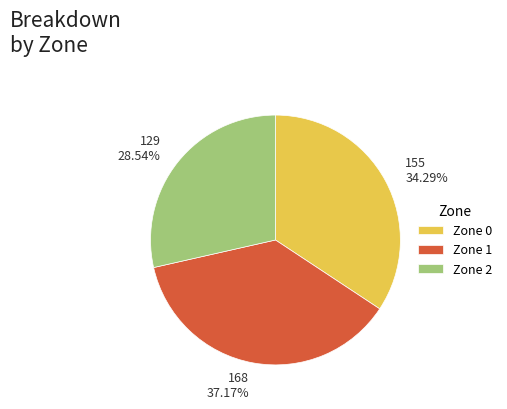

Combined, do 155 34.29% and 168 37.17% account for over 50%?

Yes